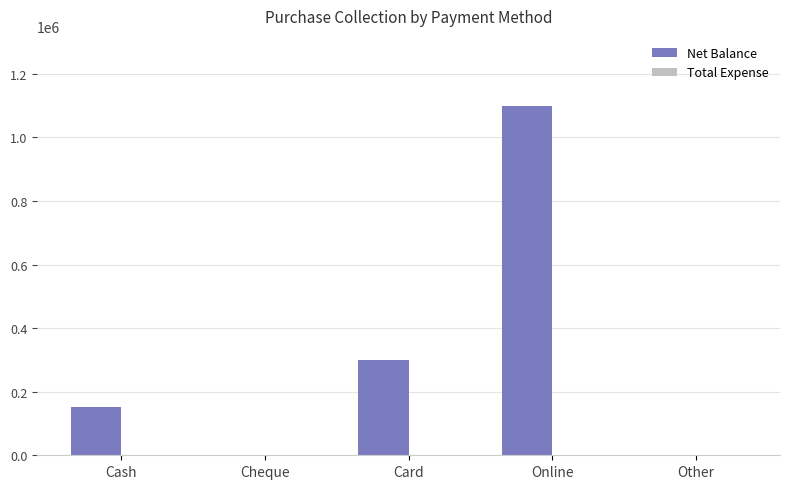

What is the sum of the values at Other and Cash?

150717